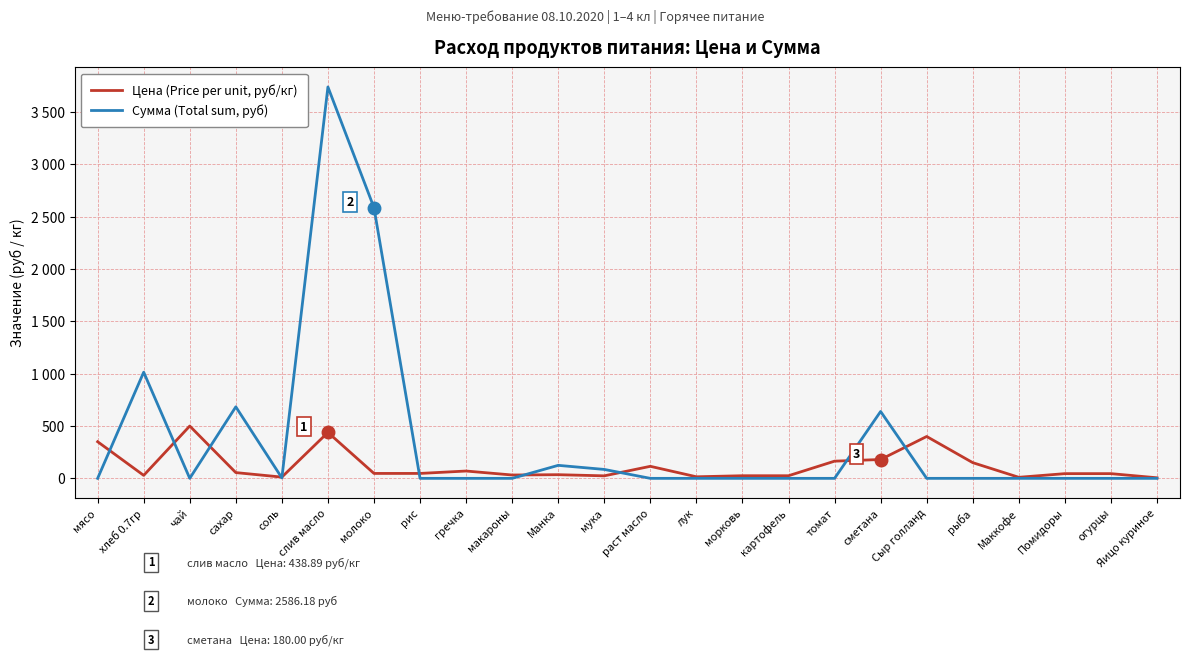

Does the chart have visible grid lines?

Yes